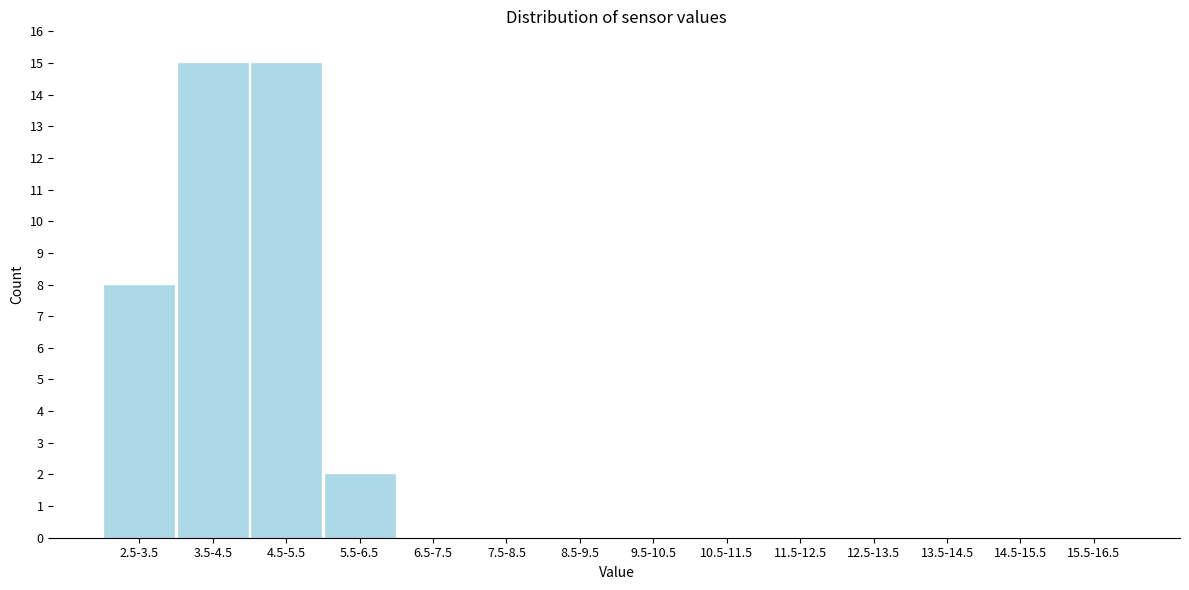

Reading left to right, list all the values displayed in this chart.

2.5-3.5=8	3.5-4.5=15	4.5-5.5=15	5.5-6.5=2	6.5-7.5=0	7.5-8.5=0	8.5-9.5=0	9.5-10.5=0	10.5-11.5=0	11.5-12.5=0	12.5-13.5=0	13.5-14.5=0	14.5-15.5=0	15.5-16.5=0